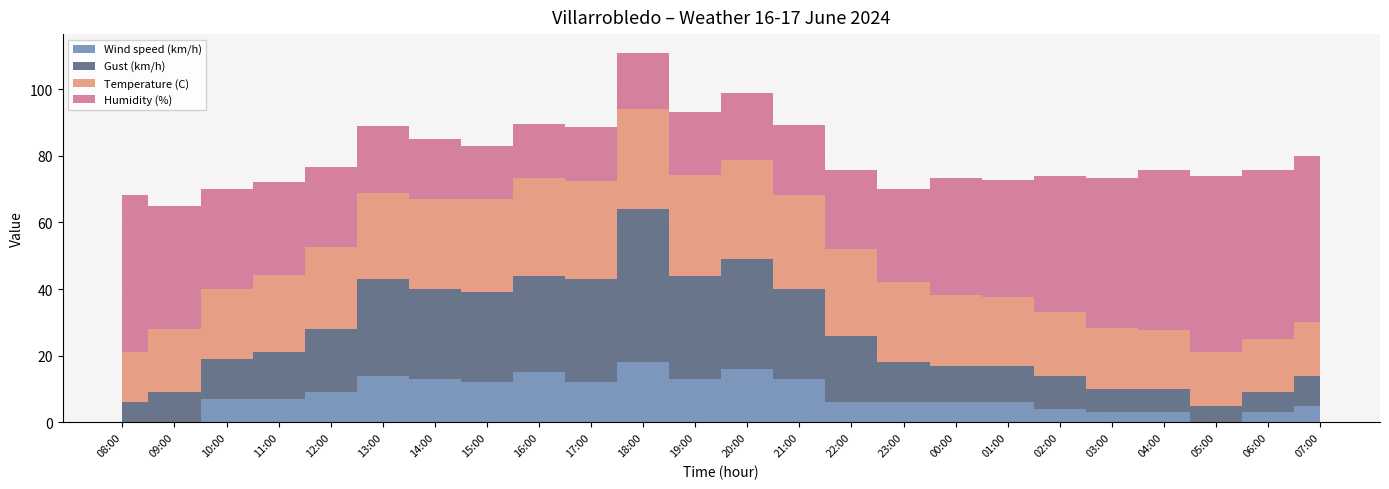

Reading left to right, list all the values displayed in this chart.

Temperature (C): 15.2	18.9	21.0	23.3	24.6	26.0	27.1	28.0	29.5	29.6	30.0	30.3	29.8	28.4	25.9	24.1	21.3	20.7	19.0	18.3	17.7	16.0	15.9	16.1
Humidity (%): 47.0	37.0	30.0	28.0	24.0	20.0	18.0	16.0	16.0	16.0	17.0	19.0	20.0	21.0	24.0	28.0	35.0	35.0	41.0	45.0	48.0	53.0	51.0	50.0
Wind speed (km/h): 0.0	0.0	7.0	7.0	9.0	14.0	13.0	12.0	15.0	12.0	18.0	13.0	16.0	13.0	6.0	6.0	6.0	6.0	4.0	3.0	3.0	0.0	3.0	5.0
Gust (km/h): 6.0	9.0	12.0	14.0	19.0	29.0	27.0	27.0	29.0	31.0	46.0	31.0	33.0	27.0	20.0	12.0	11.0	11.0	10.0	7.0	7.0	5.0	6.0	9.0